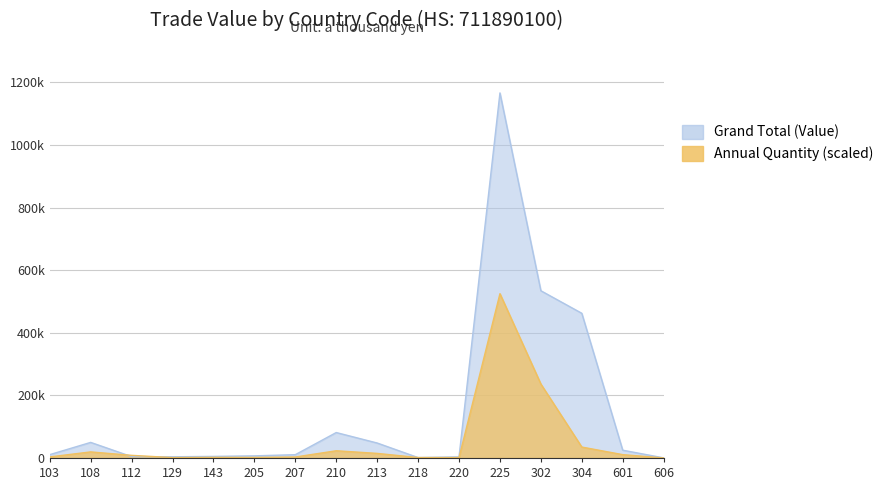

True or false: Annual Quantity and Grand Total (Value) cross at least once.

True